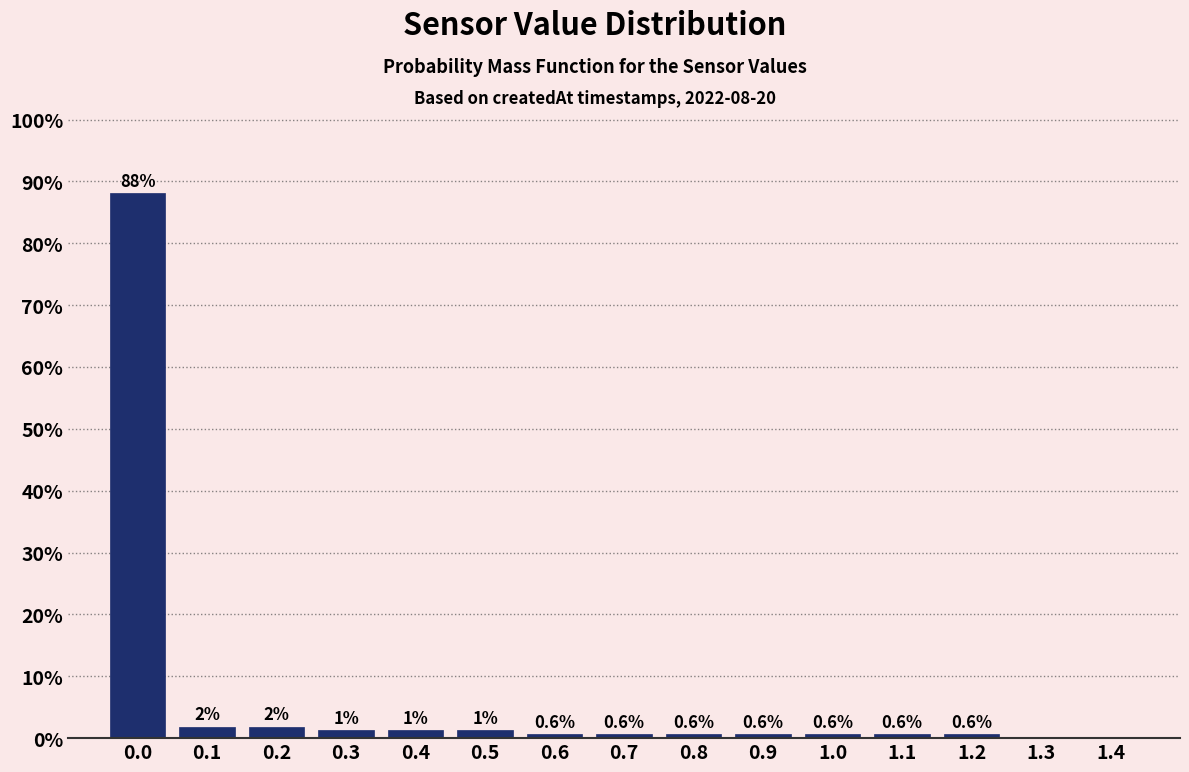

Which range on the x-axis has the tallest bar?

-0.05 to 0.05